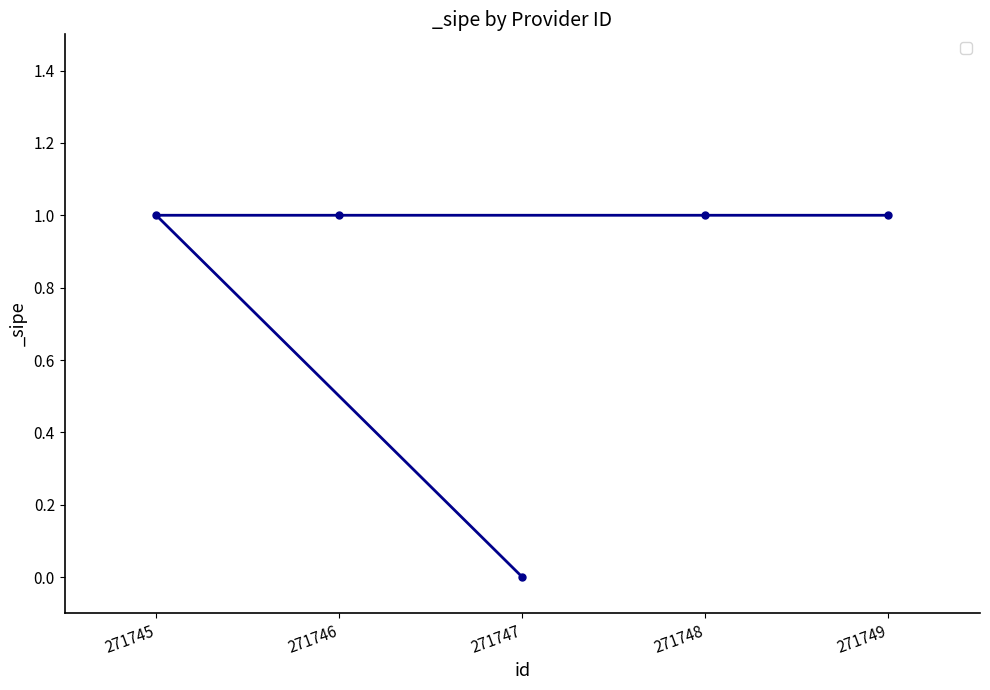

Does the chart display data point markers on the line(s)?

Yes